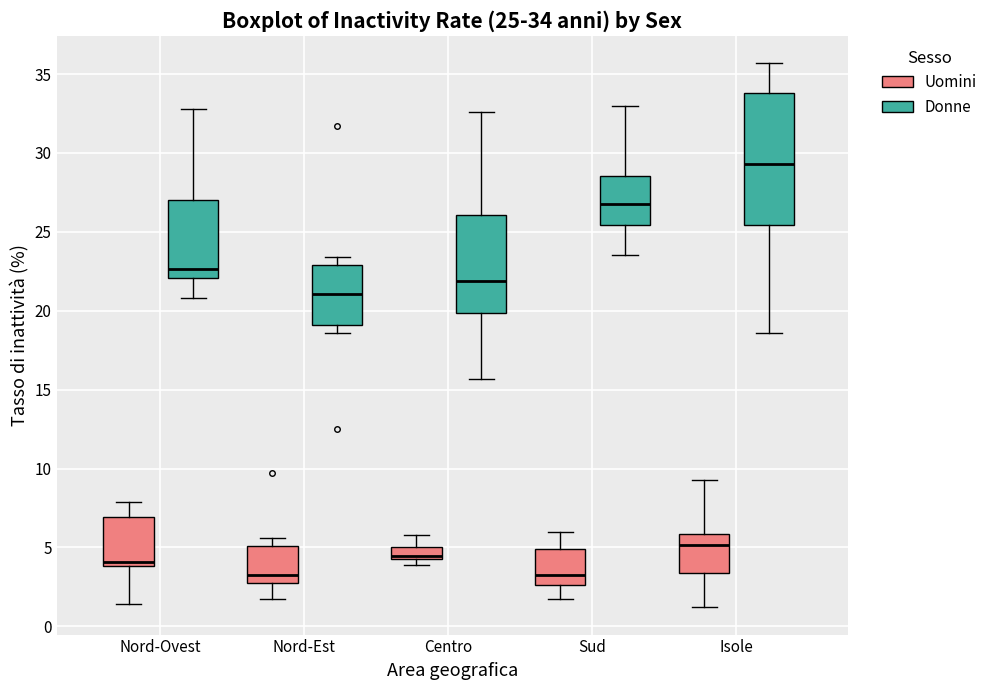

Which box is the tallest, from its lower edge to its upper edge?

Isole (Donne)